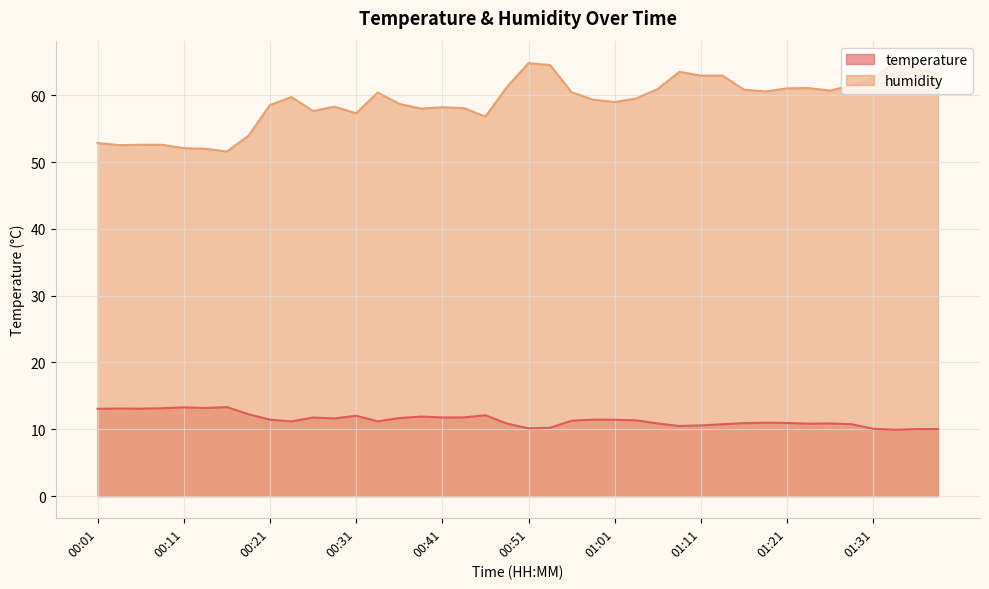

Rank the categories by temperature value from highest to lowest.

00:16, 00:11, 00:14, 00:09, 00:04, 00:06, 00:01, 00:18, 00:46, 00:31, 00:38, 00:43, 00:41, 00:26, 00:36, 00:28, 00:21, 00:58, 01:01, 01:03, 00:56, 00:33, 00:23, 01:18, 01:21, 01:16, 01:26, 01:06, 00:48, 01:23, 01:13, 01:28, 01:11, 01:08, 00:53, 00:51, 01:31, 01:38, 01:36, 01:33